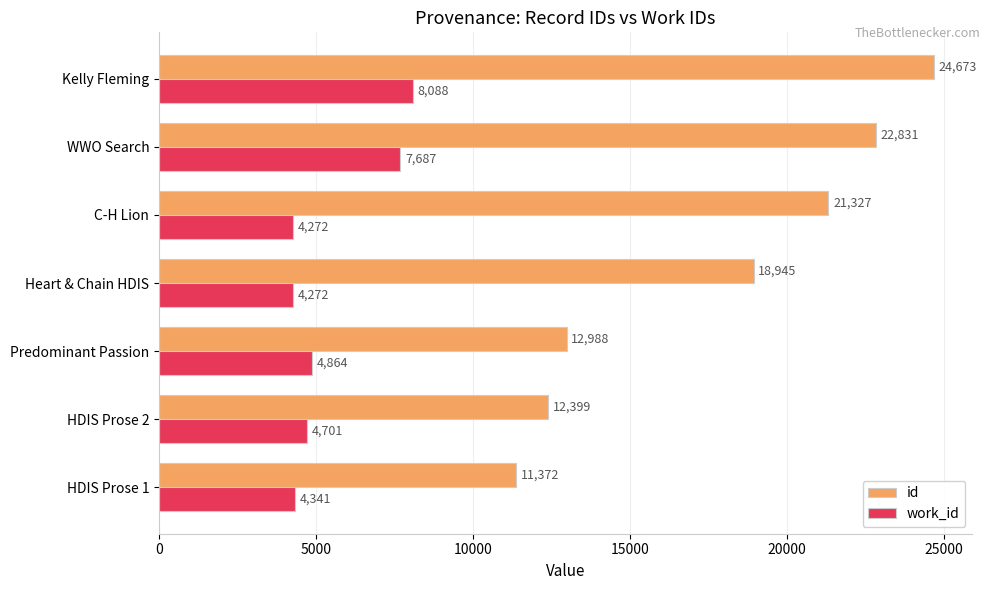

Where is work_id nearest to the value 6180?

Predominant Passion